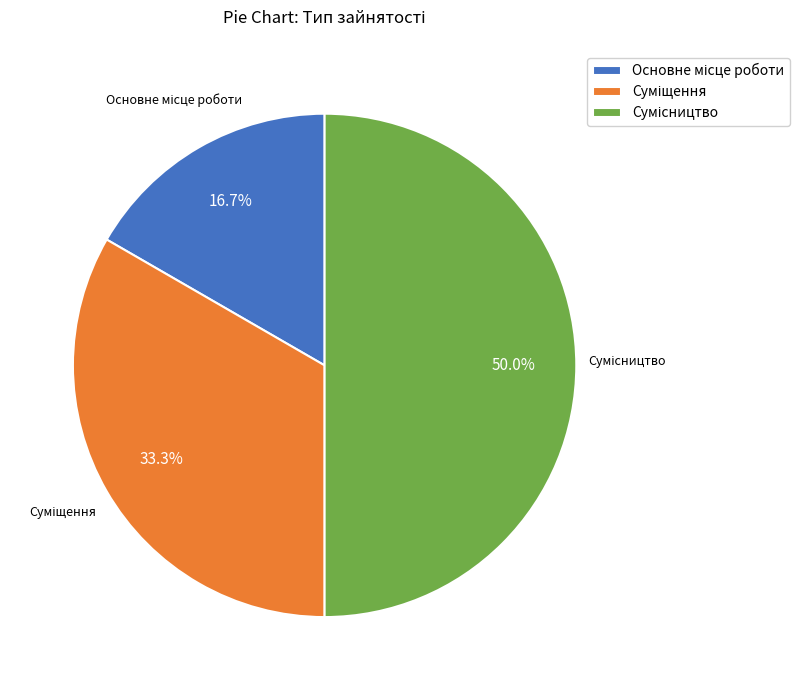

What percentage is the Суміщення slice, to the nearest percent?

33%